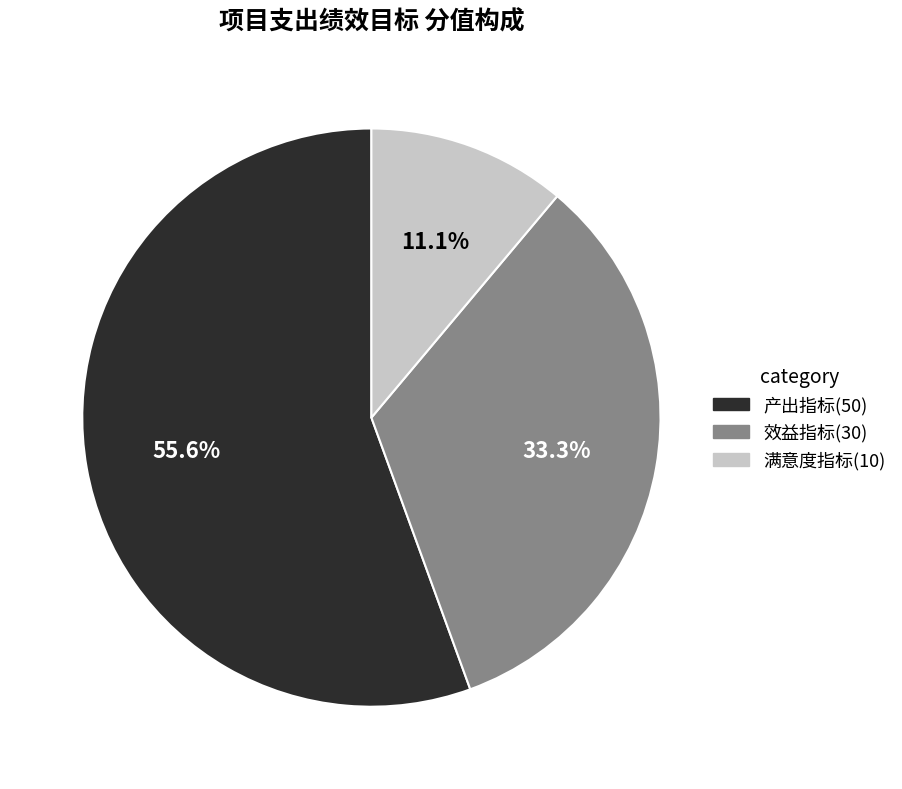

What is the ratio of the value at 产出指标 to the value at 满意度指标?

5.0